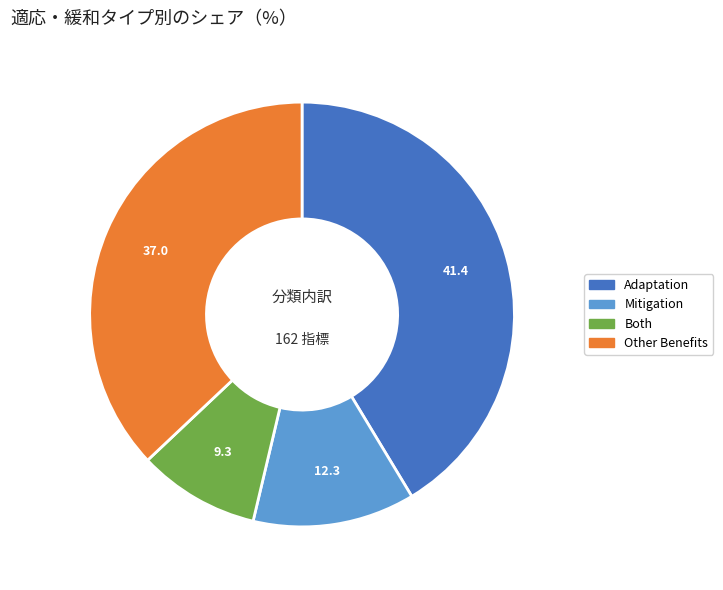

Which has a higher value, Other Benefits or Adaptation?

Adaptation